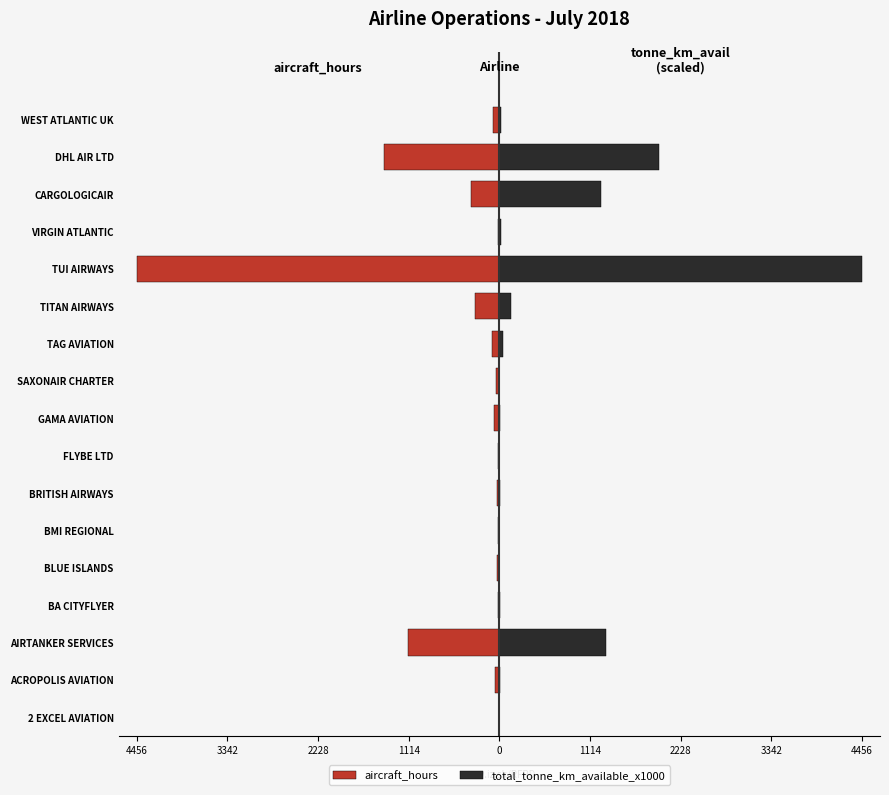

True or false: aircraft_hours has a value of -86.6 at TAG AVIATION.

True